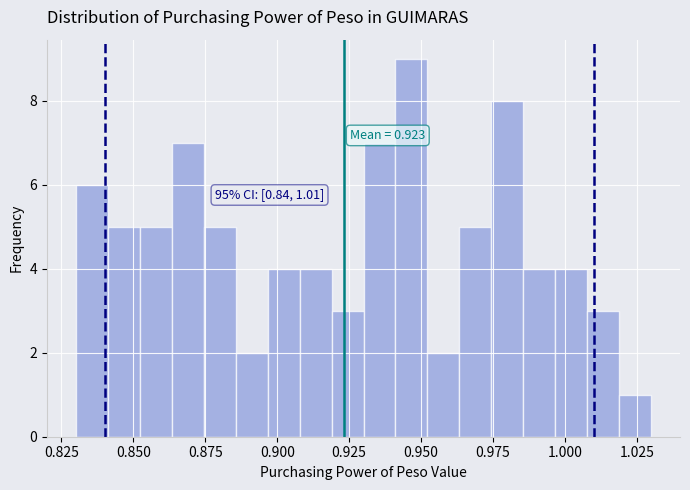

Read against the x-axis, roughly where is the centre of the tallest bar?

0.945